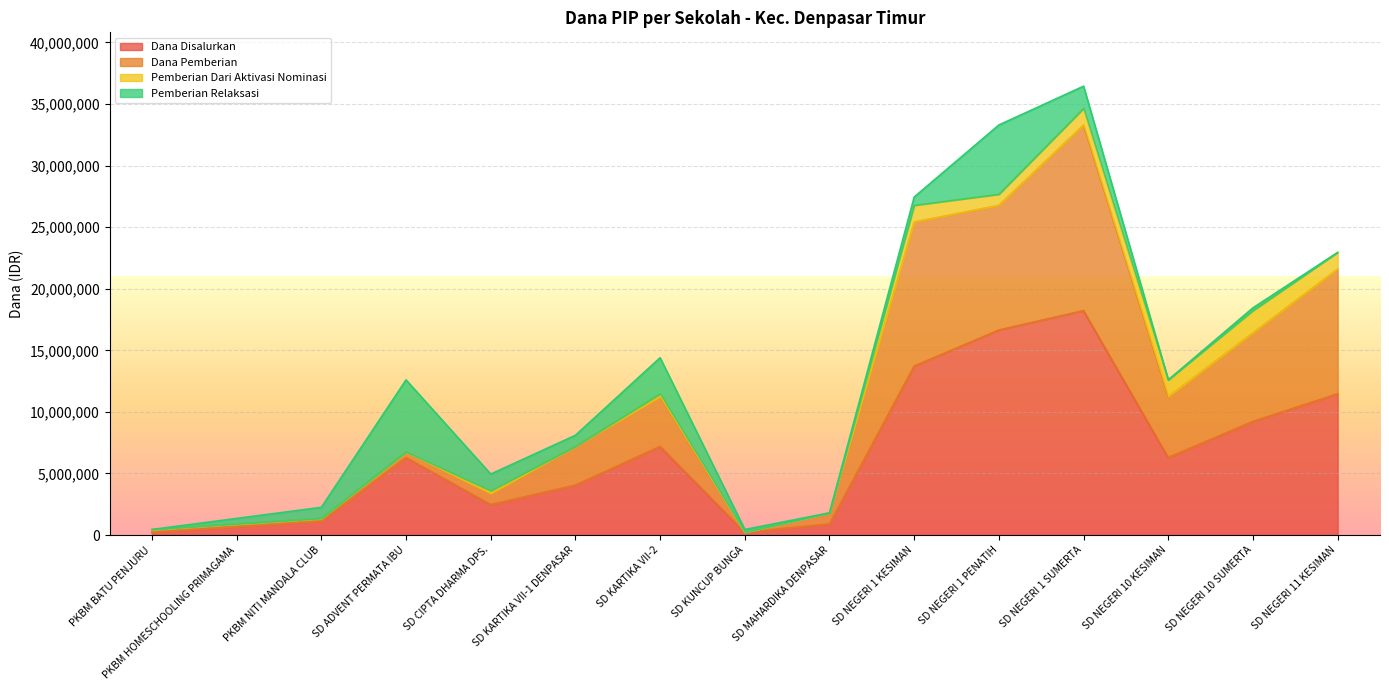

How many interior local valleys does the Dana Pemberian series have?

3